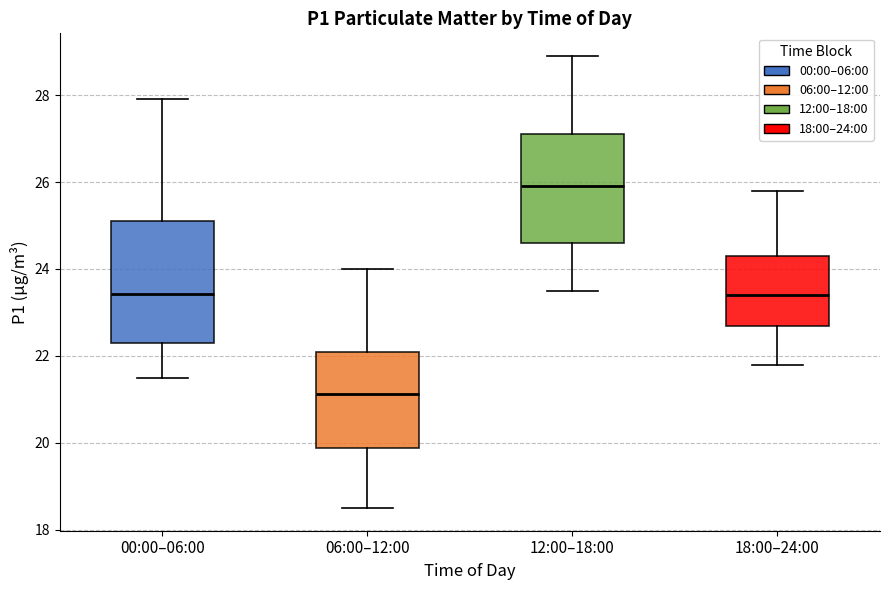

Reading left to right, read every box against the y-axis: the position of its median line, the range the box covers, and the ends of its whiskers. The values are not printed on the chart, so give them approximately, as read against the axis.

00:00–06:00: median 23.4, box 22.4 to 25.2, whiskers 21.6 to 28.0
06:00–12:00: median 21.2, box 19.8 to 22.2, whiskers 18.6 to 24.0
12:00–18:00: median 26.0, box 24.6 to 27.2, whiskers 23.6 to 29.0
18:00–24:00: median 23.4, box 22.8 to 24.4, whiskers 21.8 to 25.8